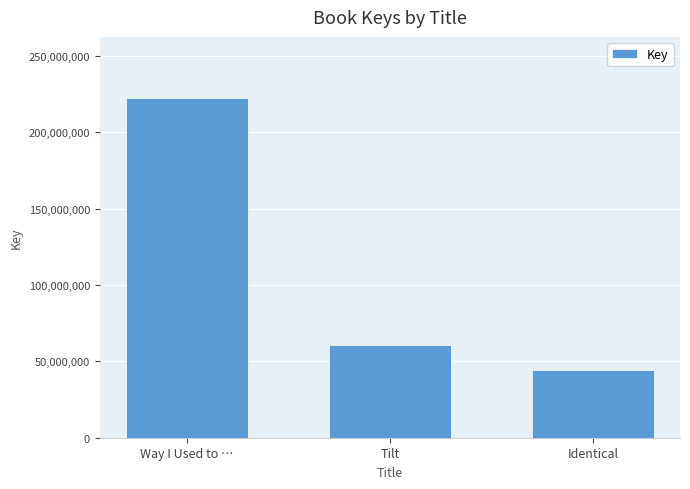

Are the bars grouped side by side (vs. stacked)?

No